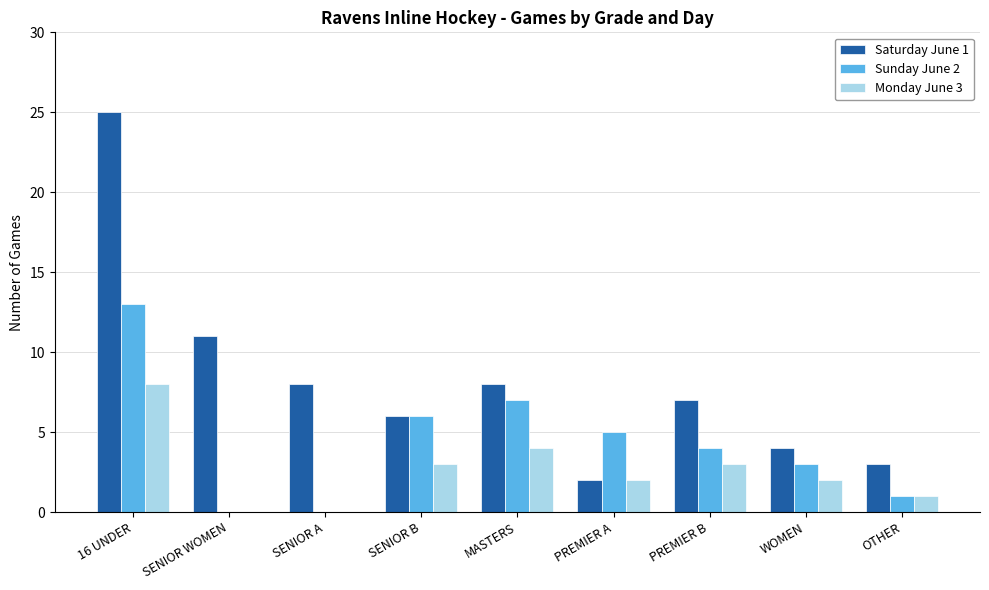

Reading left to right, list all the values displayed in this chart.

Saturday June 1: 16 UNDER=25	SENIOR WOMEN=11	SENIOR A=8	SENIOR B=6	MASTERS=8	PREMIER A=2	PREMIER B=7	WOMEN=4	OTHER=3
Sunday June 2: 16 UNDER=13	SENIOR WOMEN=0	SENIOR A=0	SENIOR B=6	MASTERS=7	PREMIER A=5	PREMIER B=4	WOMEN=3	OTHER=1
Monday June 3: 16 UNDER=8	SENIOR WOMEN=0	SENIOR A=0	SENIOR B=3	MASTERS=4	PREMIER A=2	PREMIER B=3	WOMEN=2	OTHER=1